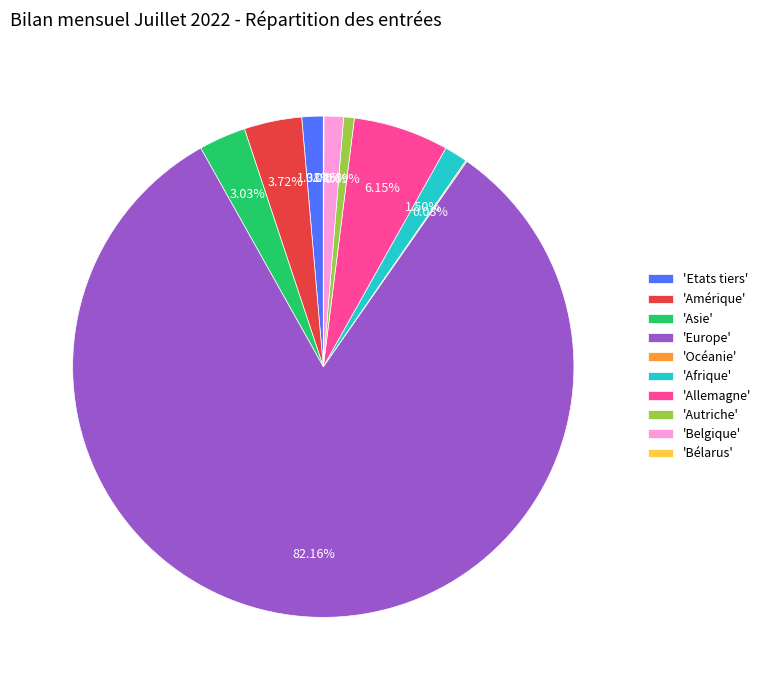

To the nearest percent, what is the average slice percentage?

10%